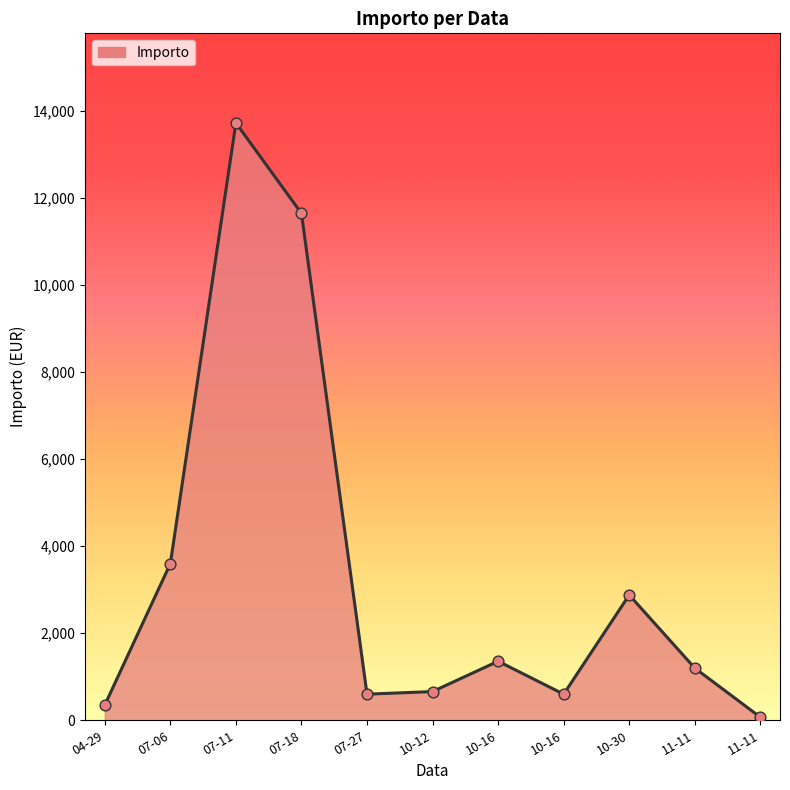

Is this an area chart (filled region under the line)?

Yes